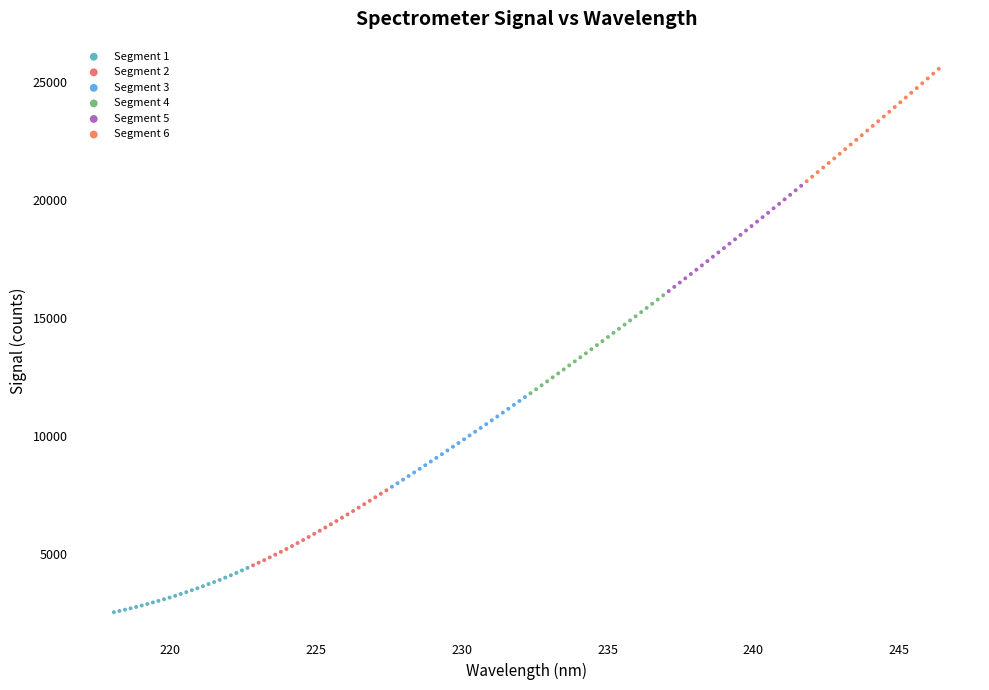

Which series contains the highest Y value?

Segment 6